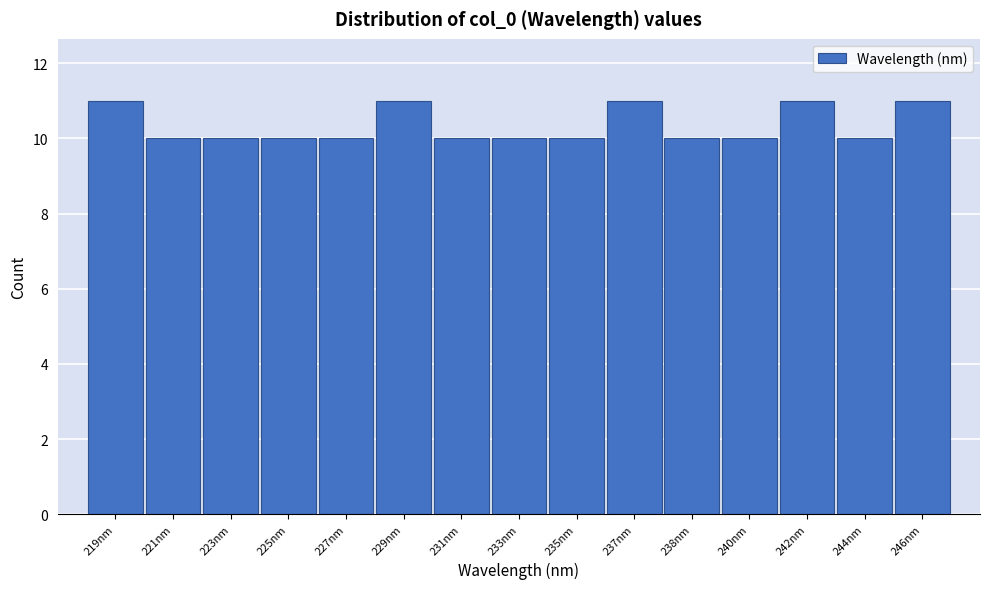

Reading left to right, what are all the values shown in this chart?

11	10	10	10	10	11	10	10	10	11	10	10	11	10	11